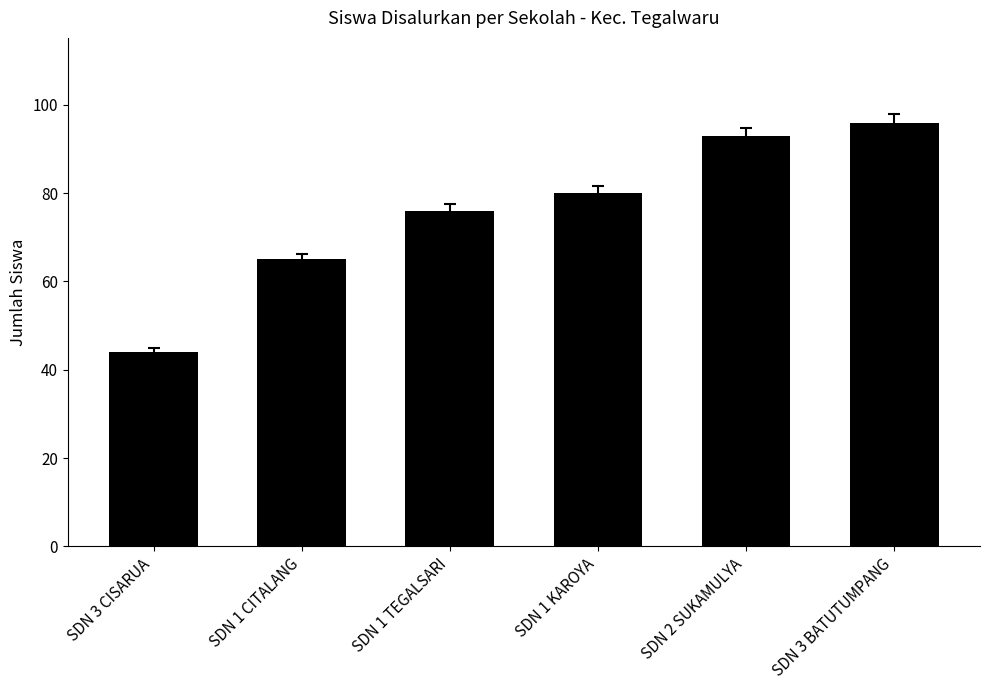

Which label corresponds to the largest value in the chart?

SDN 3 BATUTUMPANG